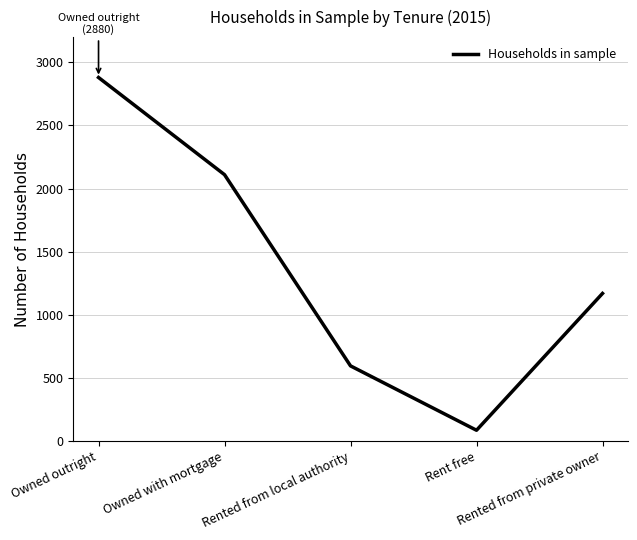

What is the sum of the values at Rented from private owner and Owned with mortgage?

3279